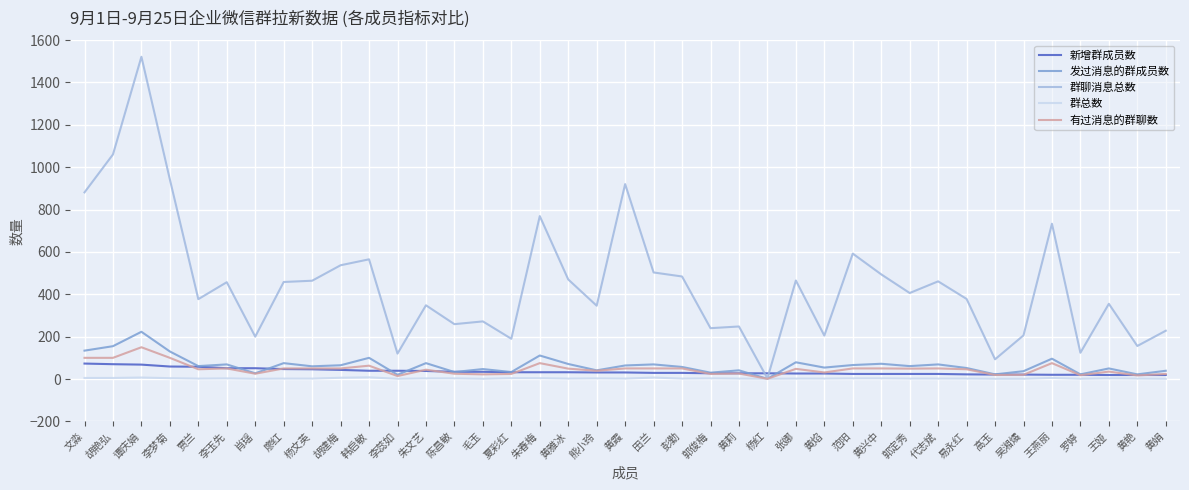

What is the difference between the highest and lowest values at 代志斌?

459